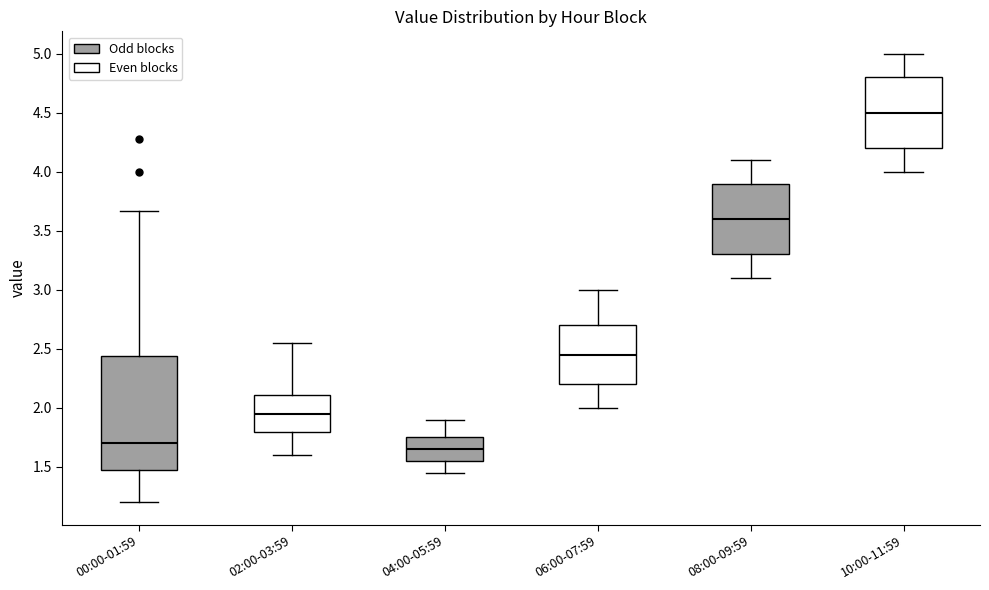

Where does the lower whisker of the box for 02:00-03:59 end on the y-axis? The values are not printed on the chart, so give them approximately, as read against the axis.

1.60